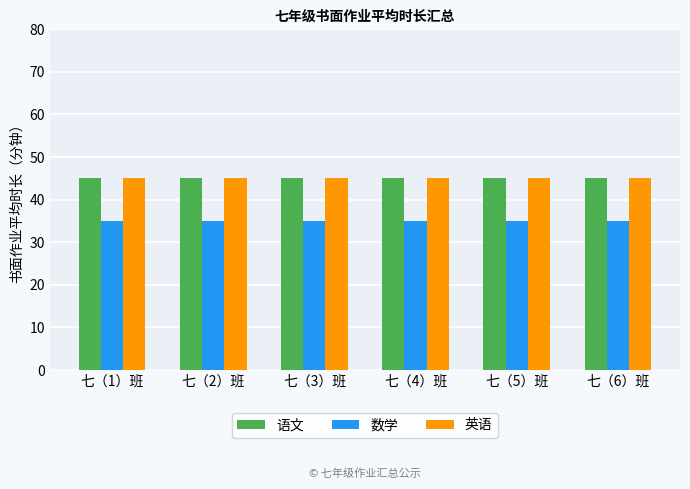

The value of 数学 at 七（1）班 is 35. True or false?

True